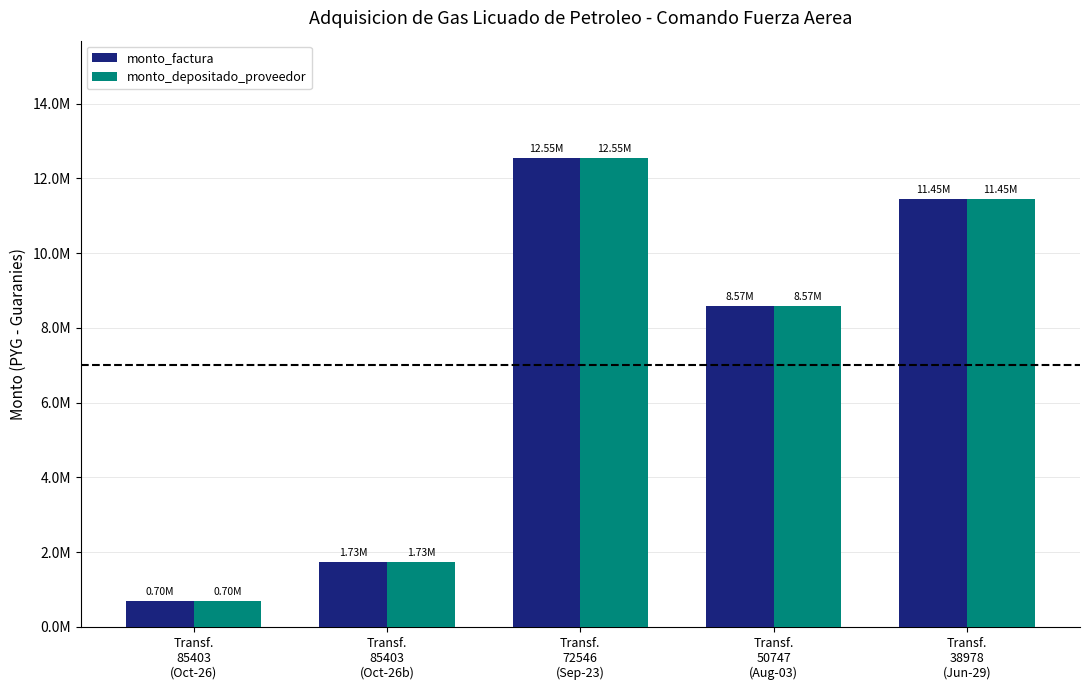

Reading right to left, extract all data points from this chart.

monto_factura: 11445000	8575000	12547500	1732500	700000
monto_depositado_proveedor: 11445000	8575000	12547500	1732500	700000